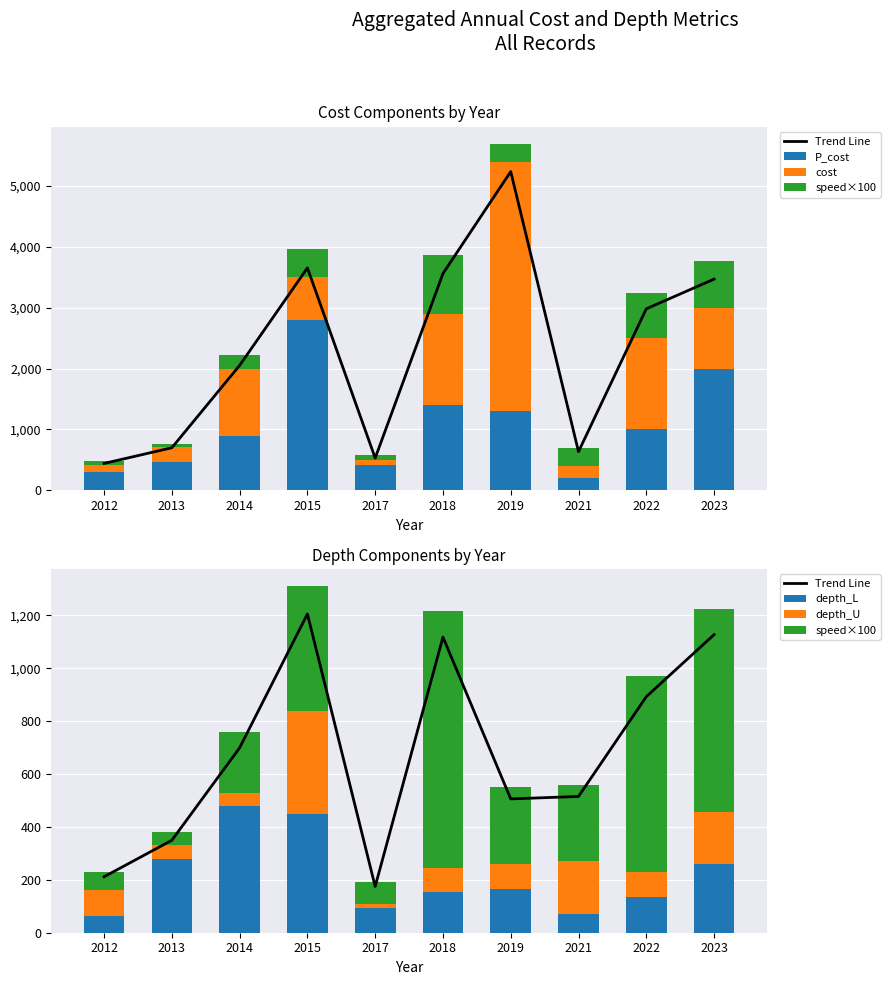

The value of P_cost at 2017 is 420.0. True or false?

True